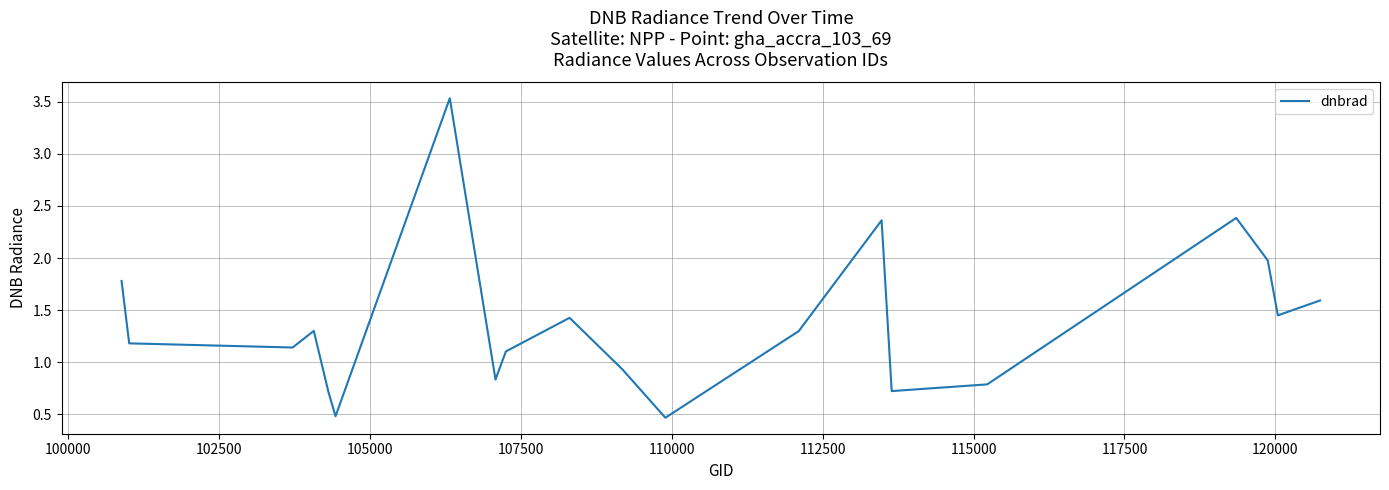

What is the smallest value displayed?

0.5